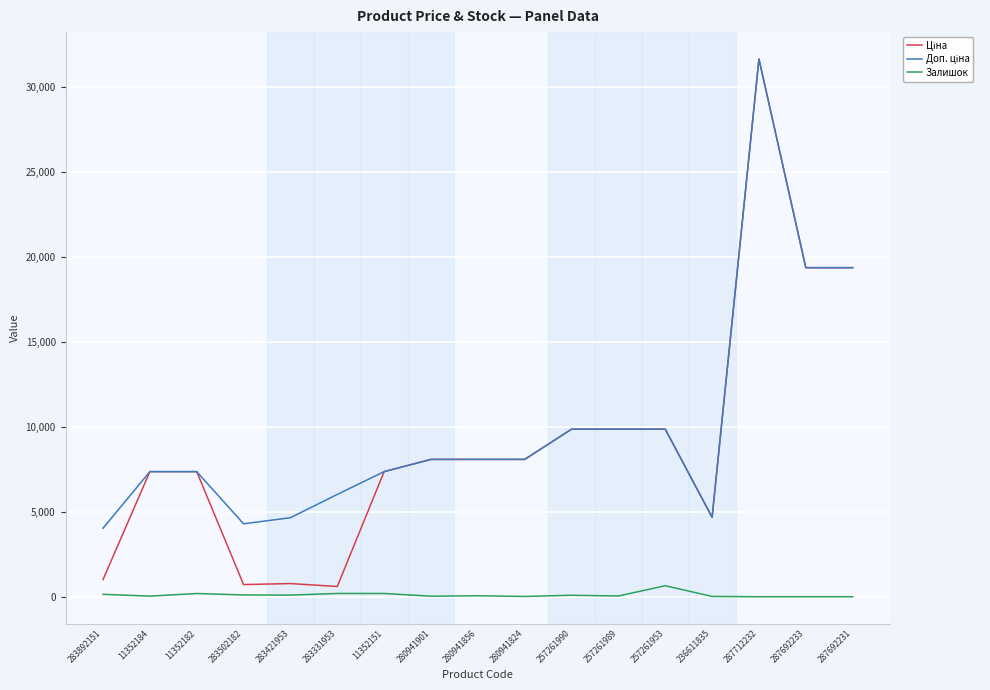

At which category is the sum across all series the highest?

287712232